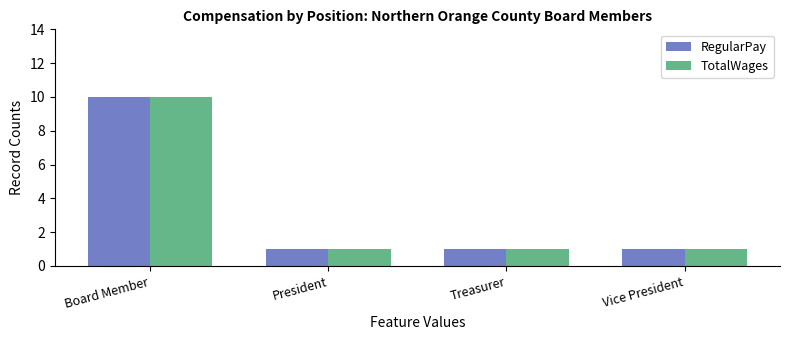

How many groups of bars are there?

4